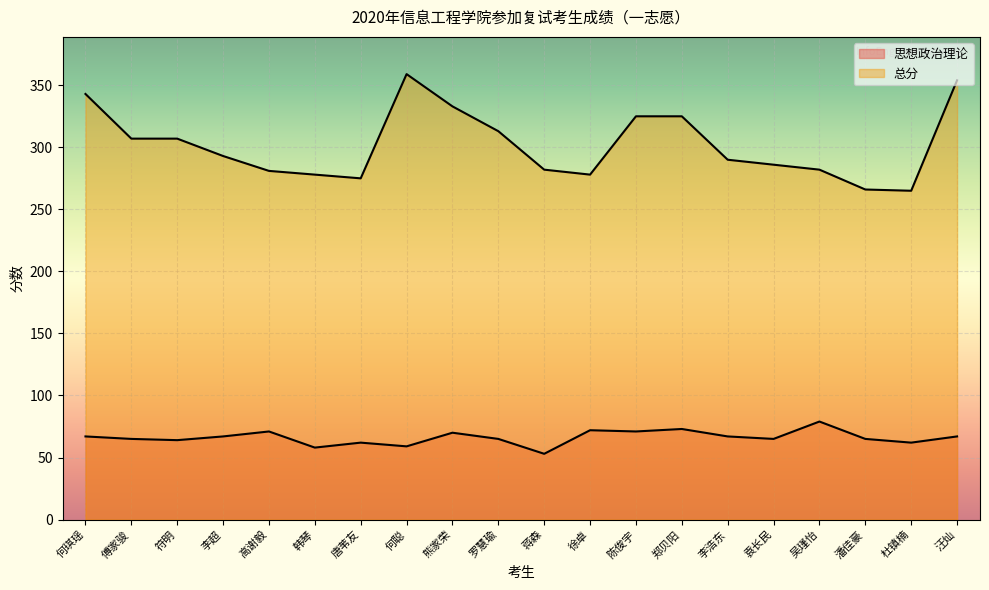

Is it true that 总分 equals 72 at 唐苇友?

False